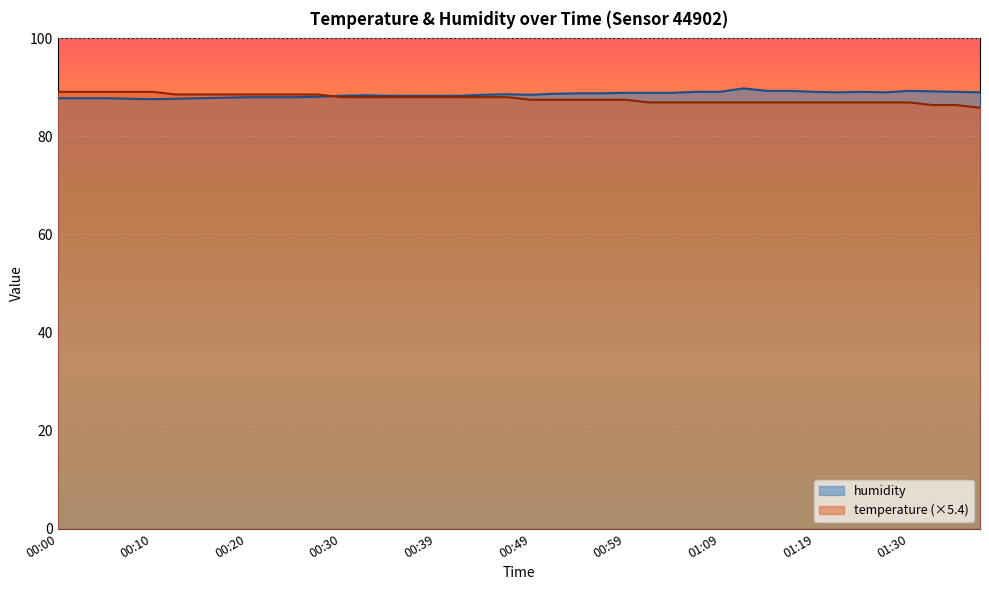

True or false: humidity and temperature intersect in this chart.

True